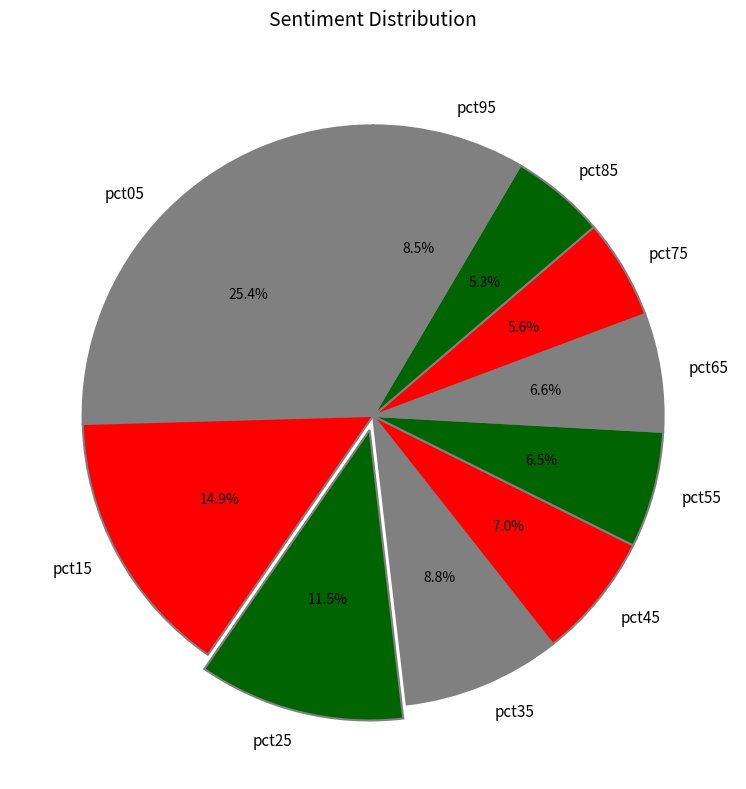

Approximately how many times larger is the value at pct35 compared to pct25?

0.8